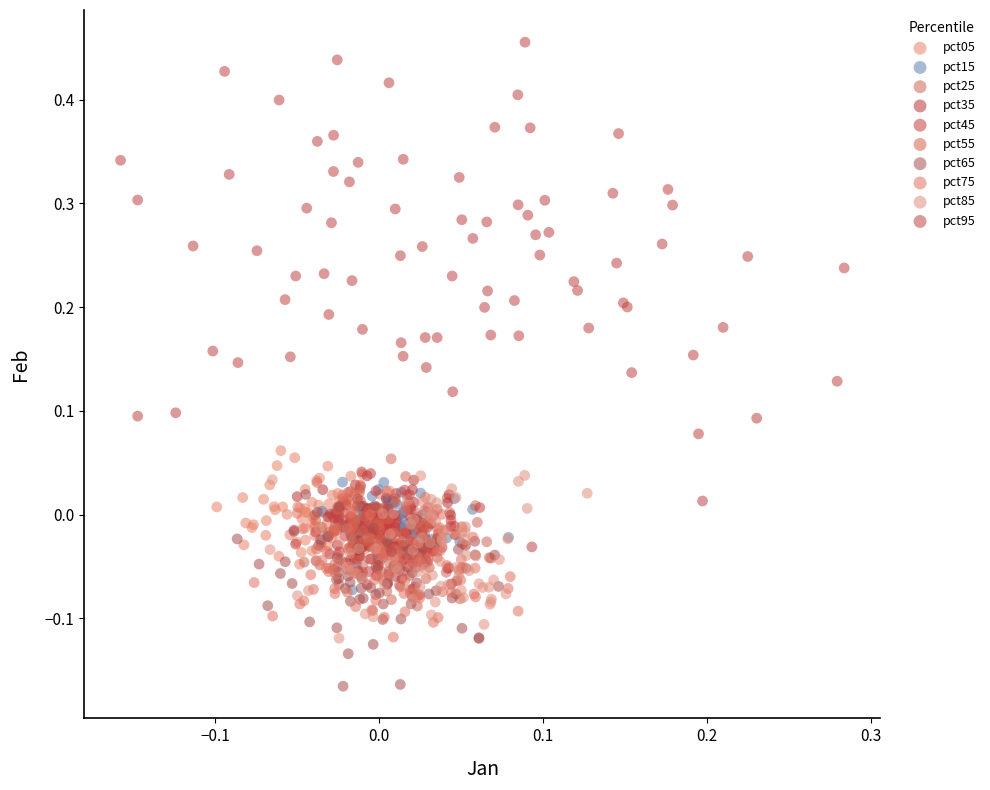

What are all the series names shown in the legend?

pct05, pct15, pct25, pct35, pct45, pct55, pct65, pct75, pct85, pct95